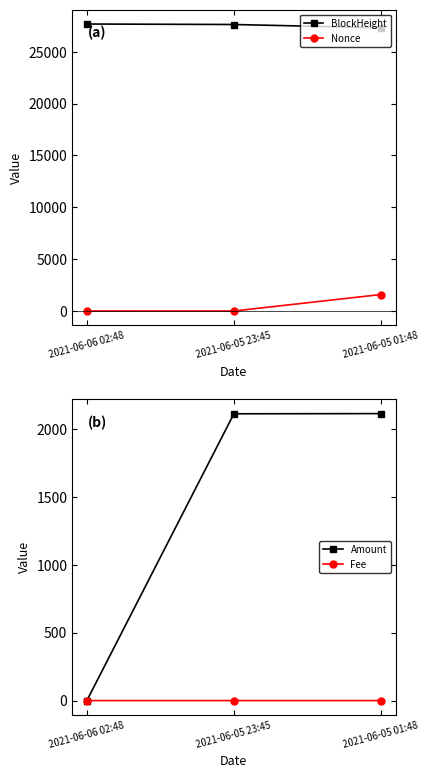

Which series has the largest range (max minus min)?

Amount